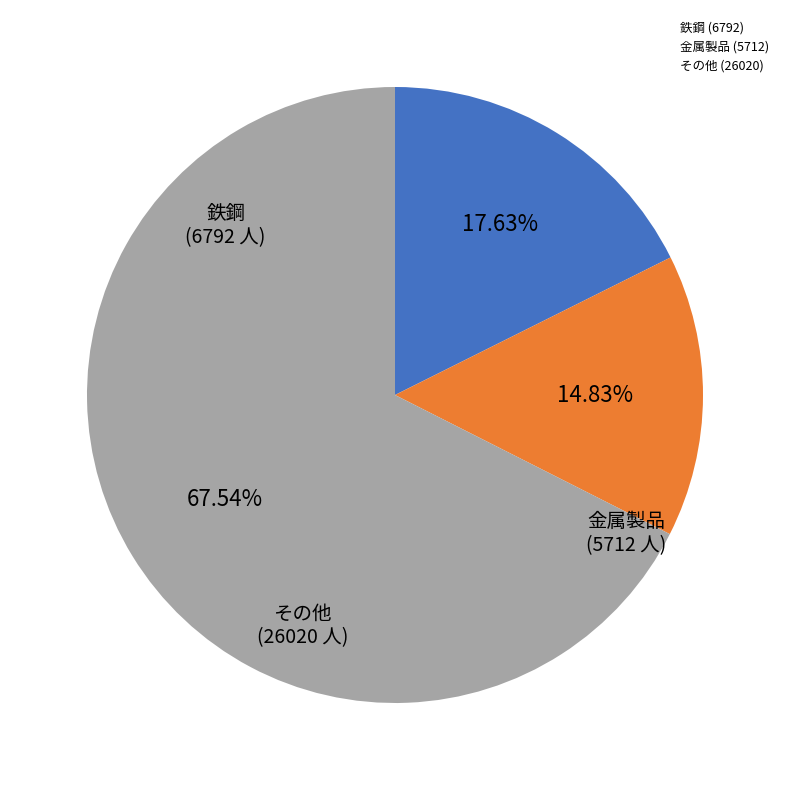

Rank the categories by value from lowest to highest.

金属製品 (5712), 鉄鋼 (6792), その他 (26020)